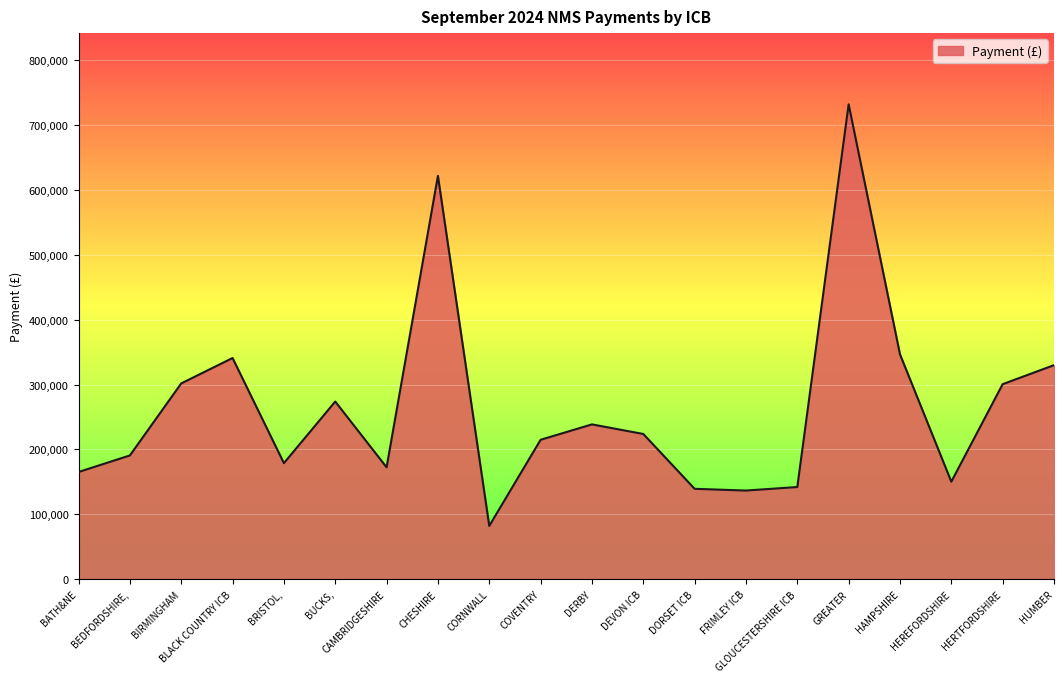

What is the change in value from CAMBRIDGESHIRE to GREATER?

+559360